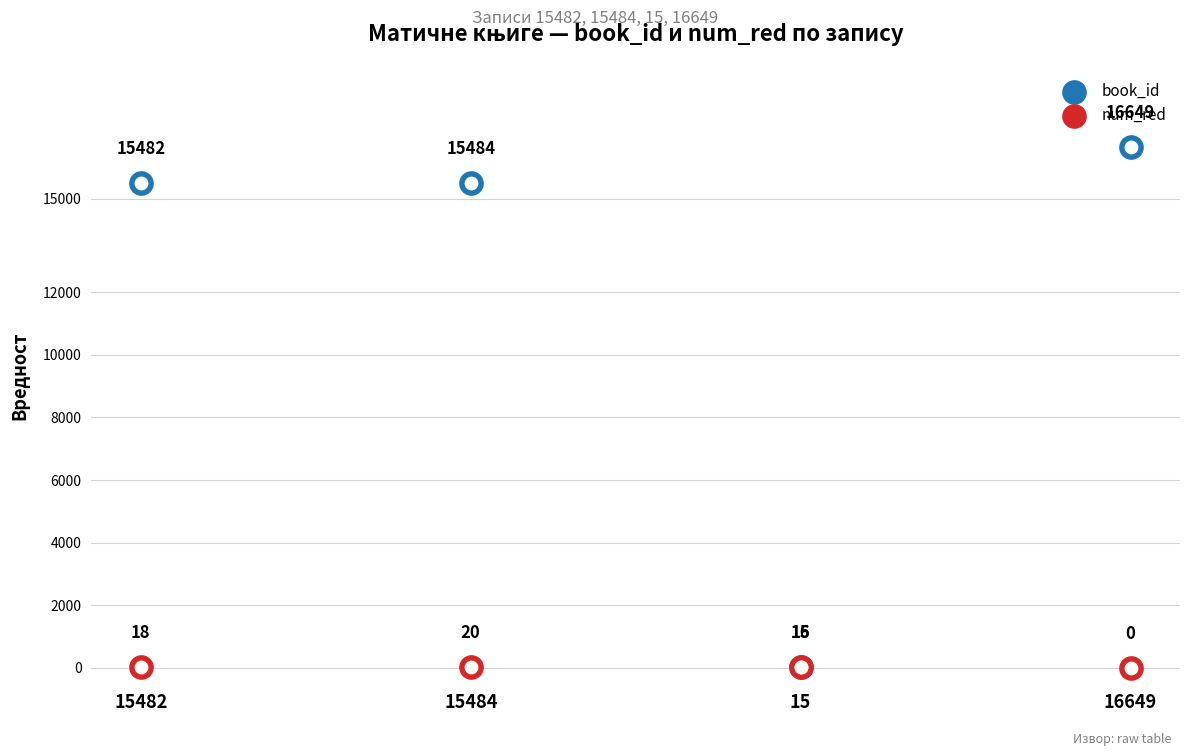

Which series reaches the maximum Y coordinate?

book_id